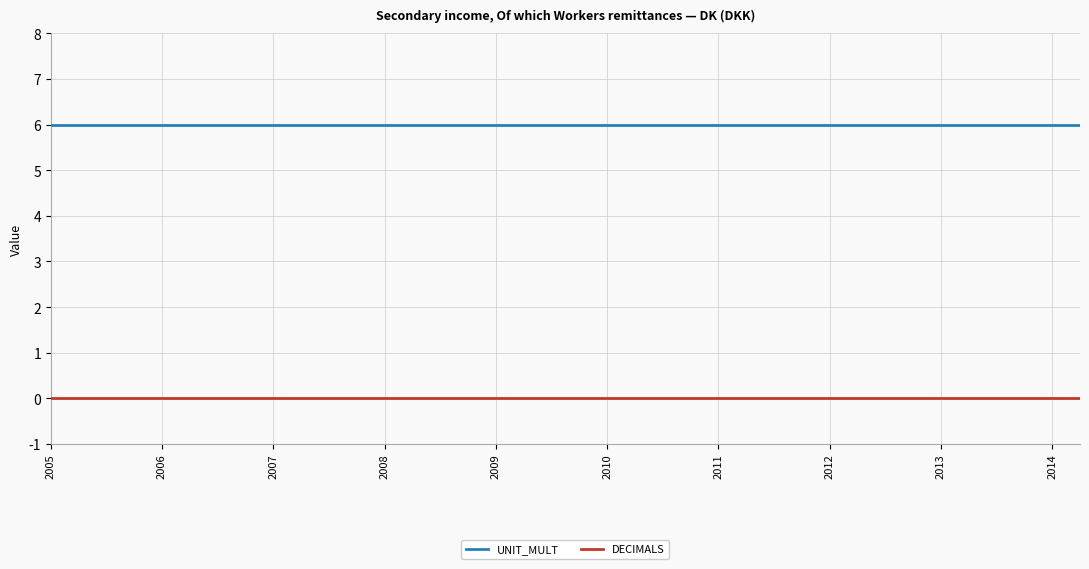

True or false: UNIT_MULT and DECIMALS cross at least once.

False